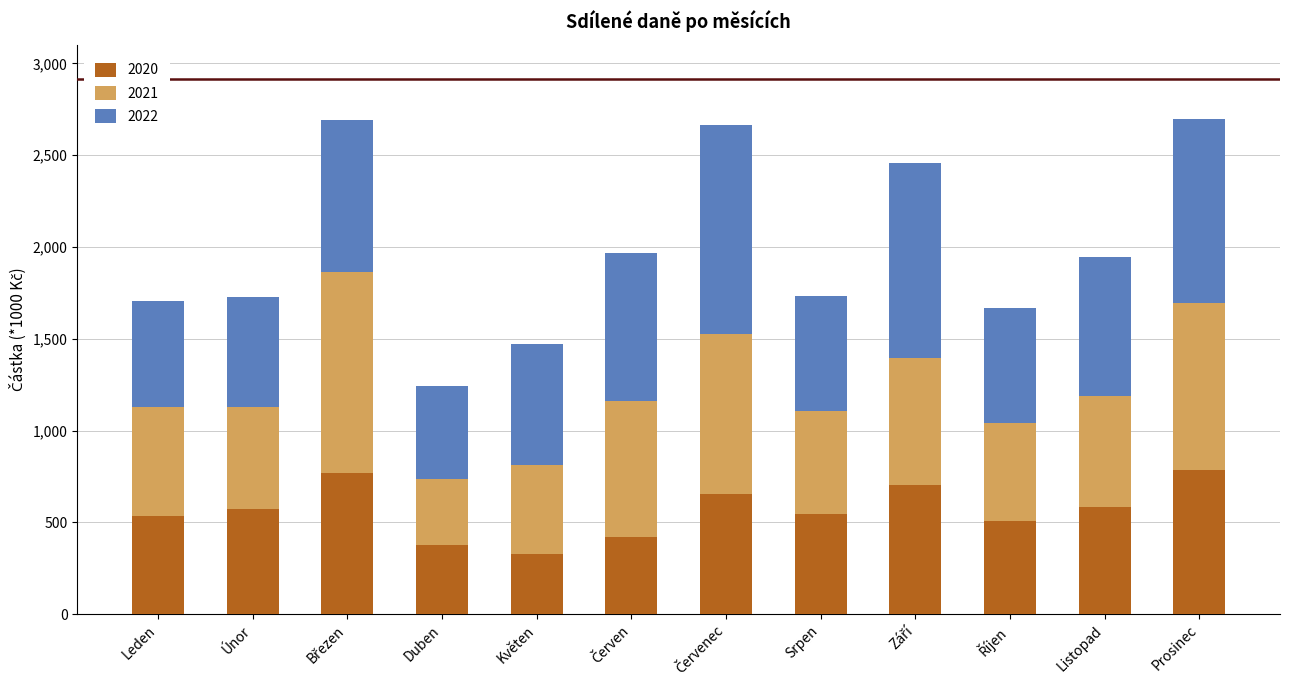

What position from the right is Leden?

12